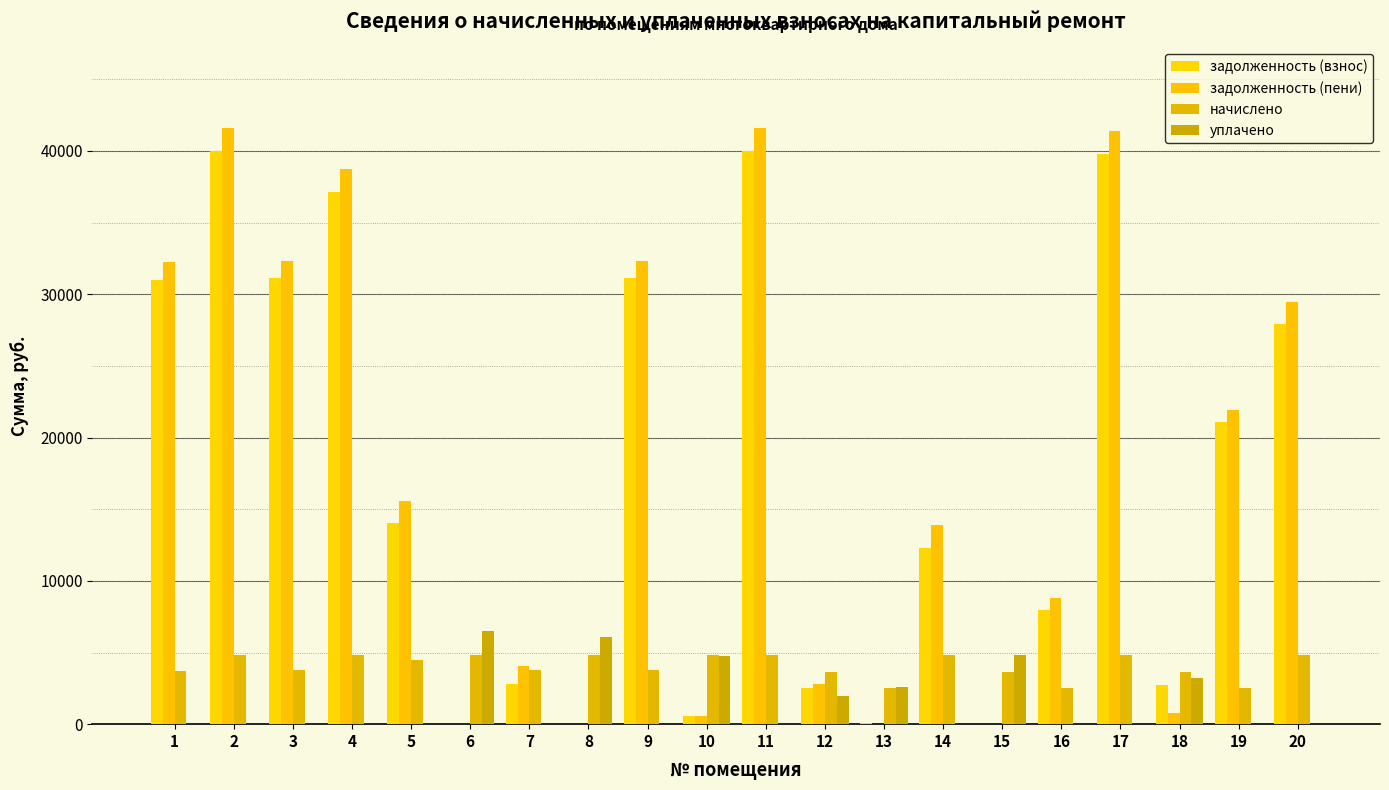

What is the value of the уплачено bar at the 18th from the left?

3196.5